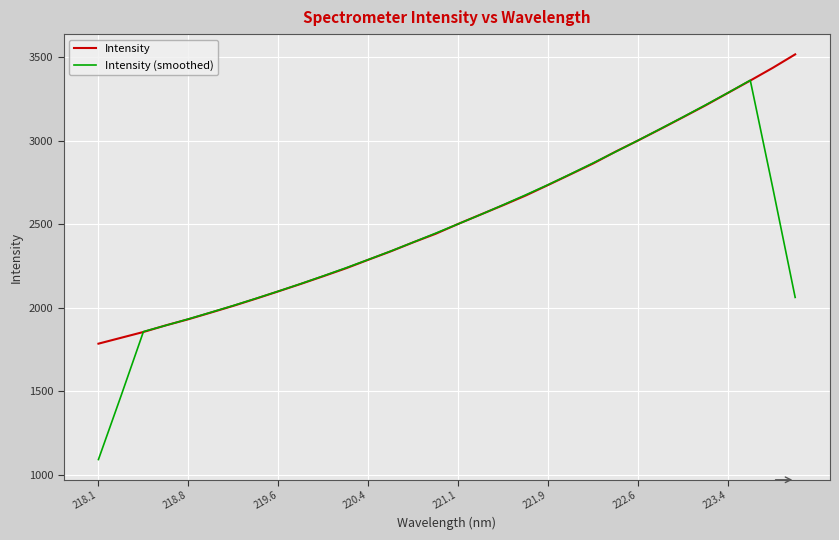

How many values in the Intensity series exceed 2501?

16